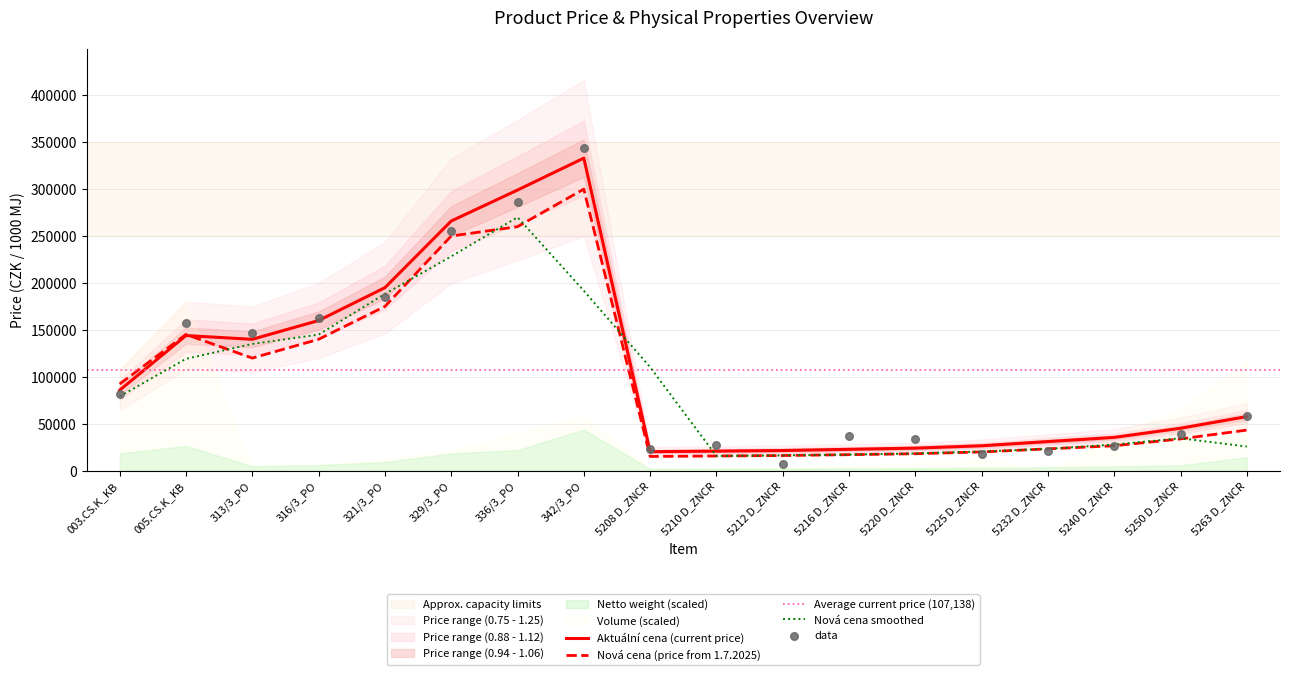

At which category is the sum across all series the highest?

342/3_PO